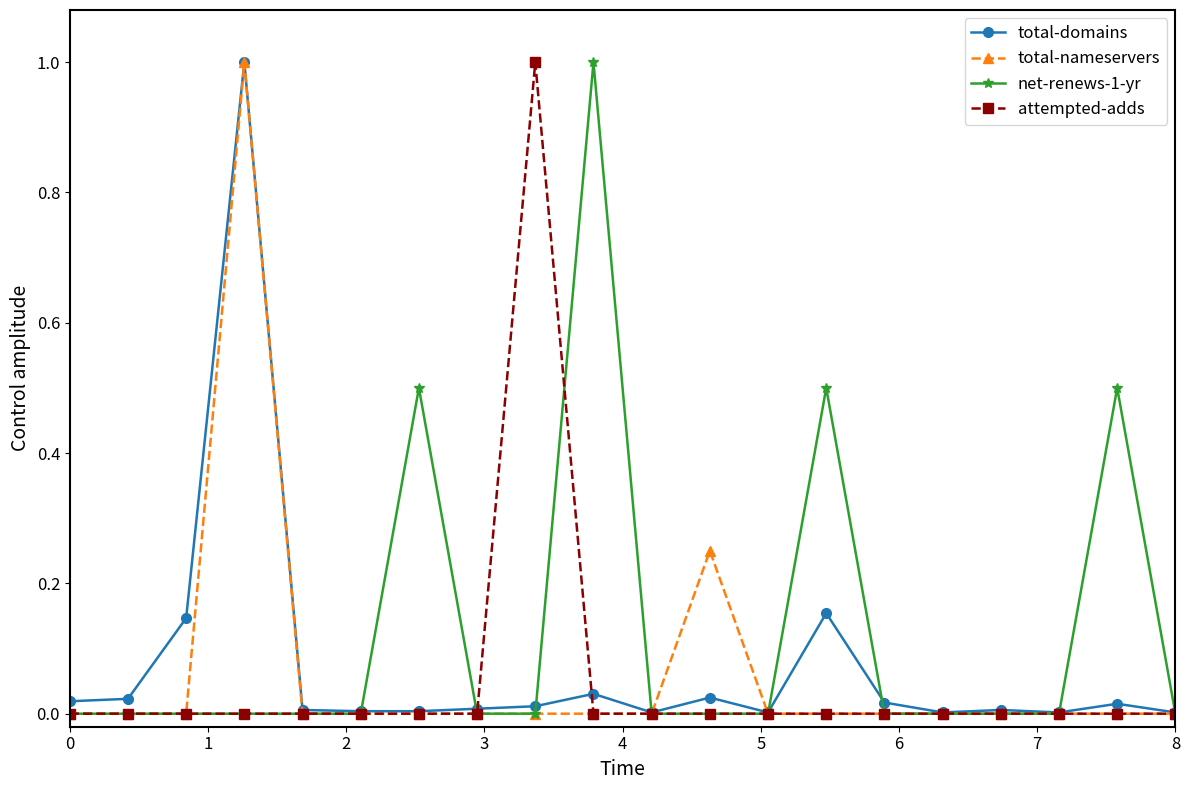

Which series has the largest total across all categories?

net-renews-1-yr